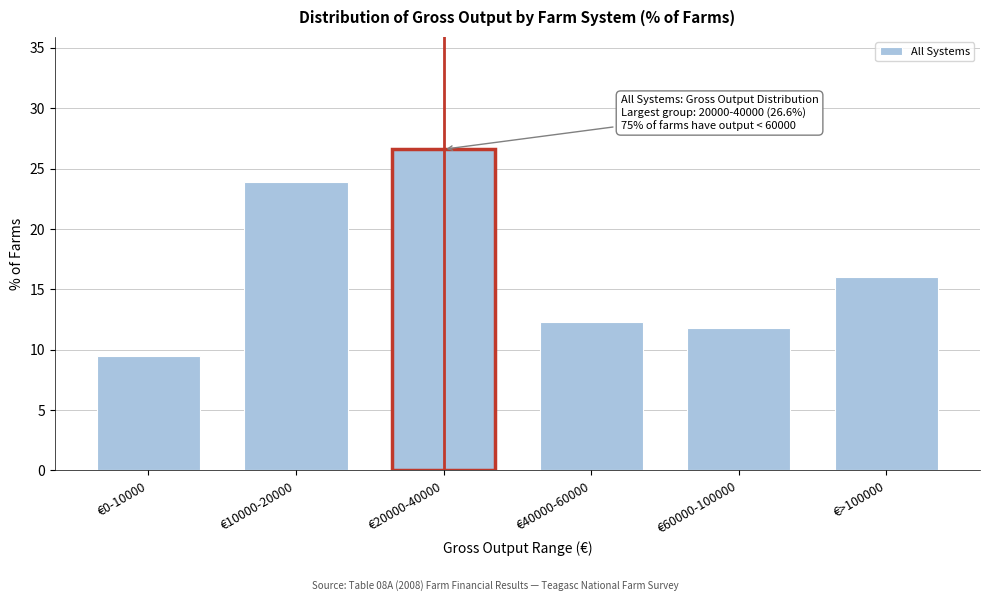

Reading left to right, extract all data points from this chart.

€0-10000=9.5	€10000-20000=23.9	€20000-40000=26.6	€40000-60000=12.3	€60000-100000=11.8	€>100000=16.0